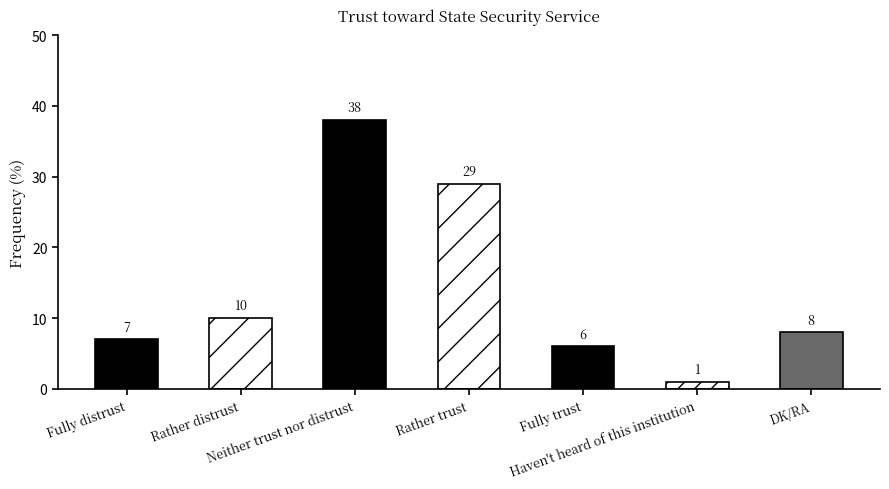

What is the difference between the second highest and second lowest values?

23